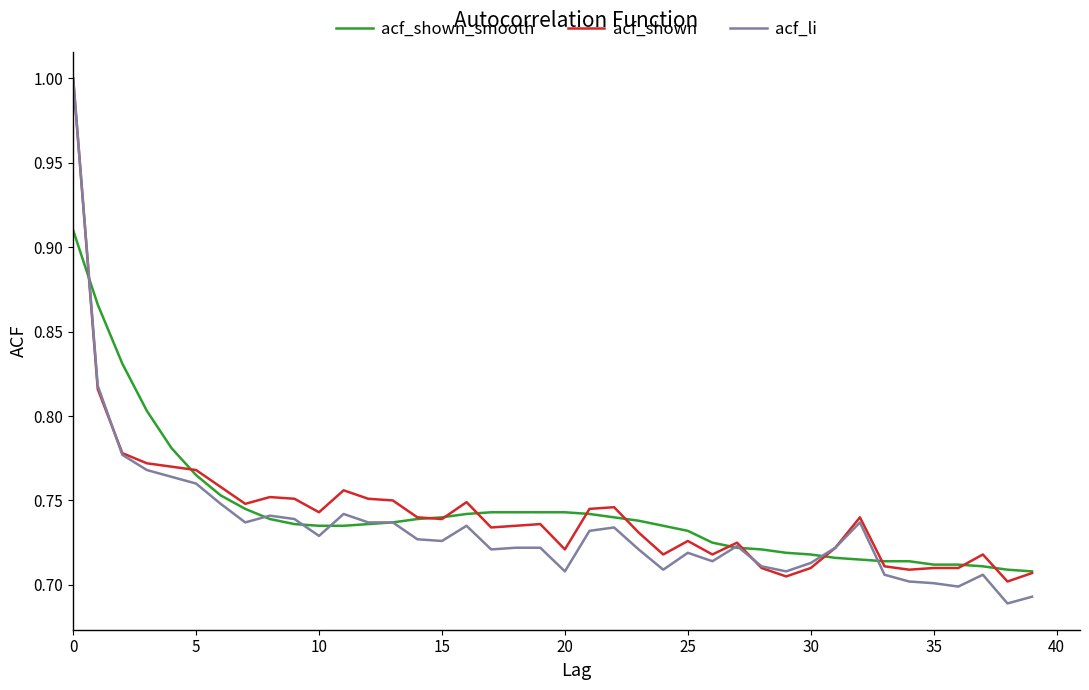

What is the maximum value shown in the chart?

1.0